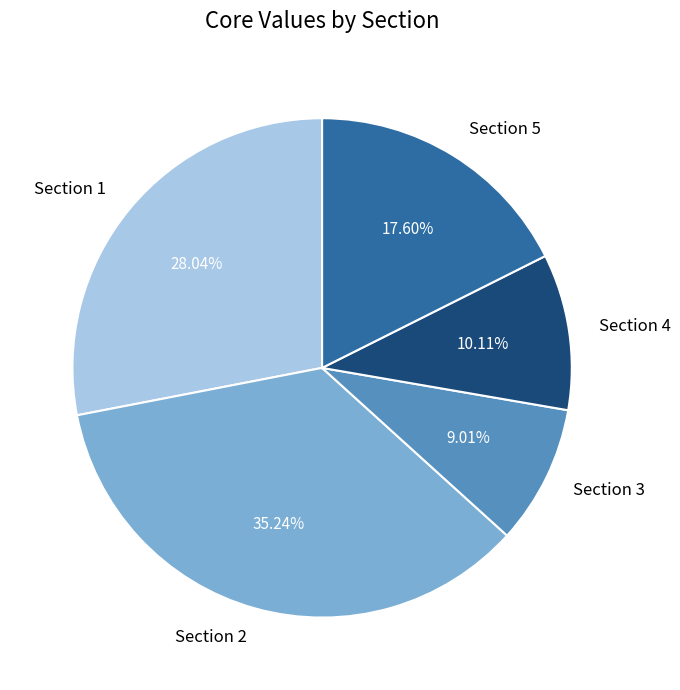

Does Section 1 account for over 50% of the chart?

No